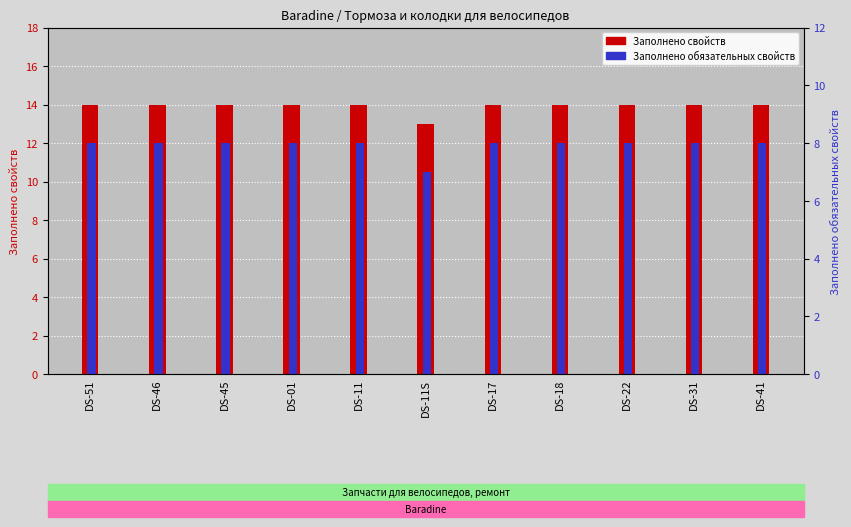

Count the Заполнено обязательных свойств values in the range 8 to 9.

10